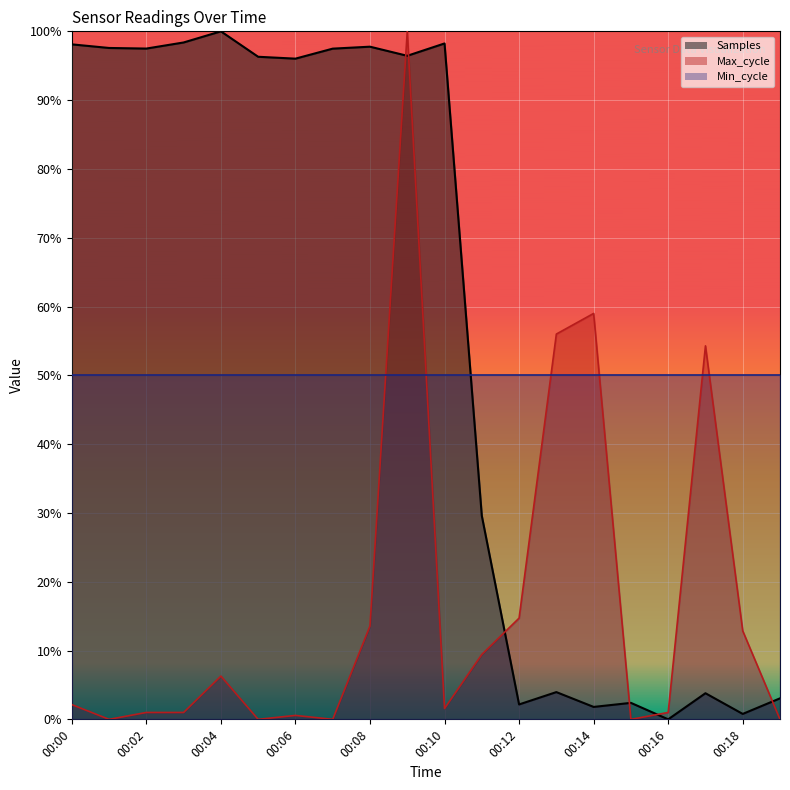

Is it true that Max_cycle equals -0.3 at 00:15?

False